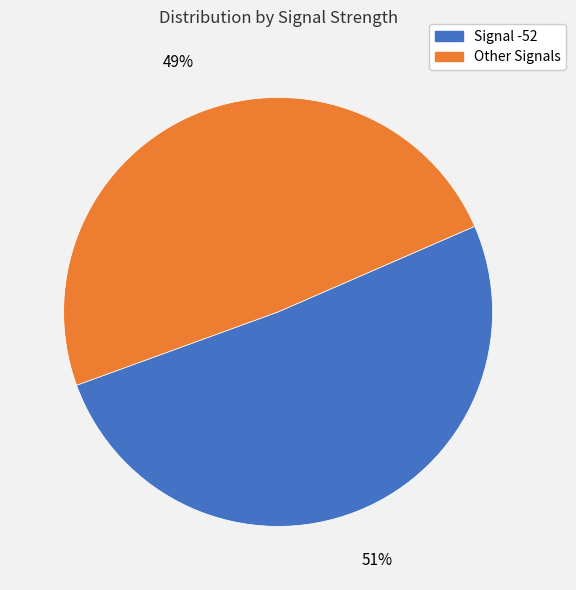

Is there a majority slice in this chart?

Yes